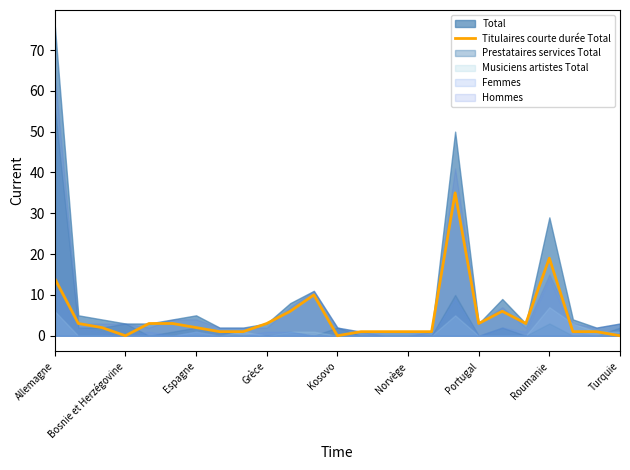

The value of Titulaires courte durée Total at Roumanie is 26. True or false?

False